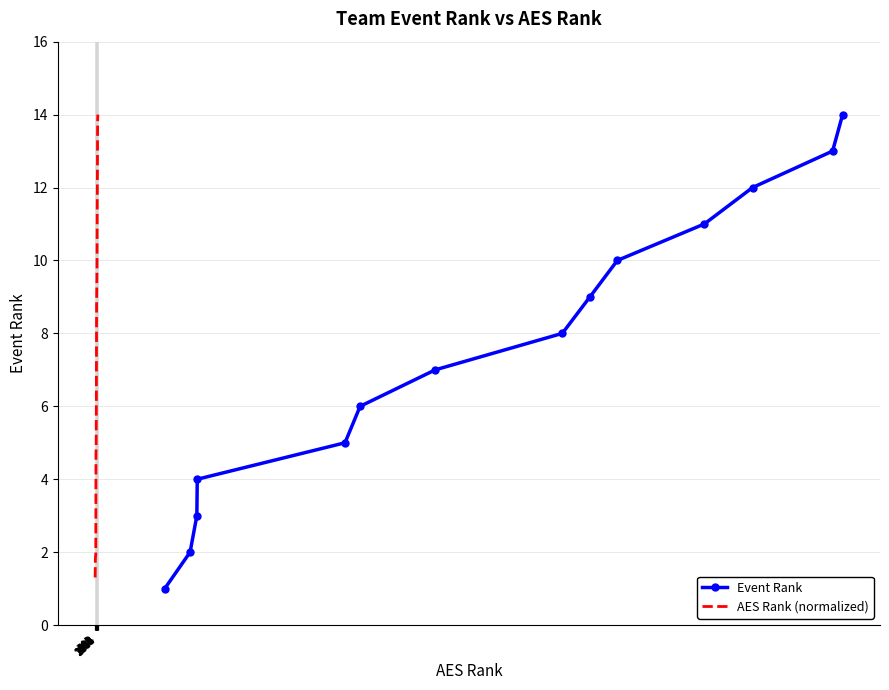

True or false: Event Rank has more than 1 interior local peaks.

False